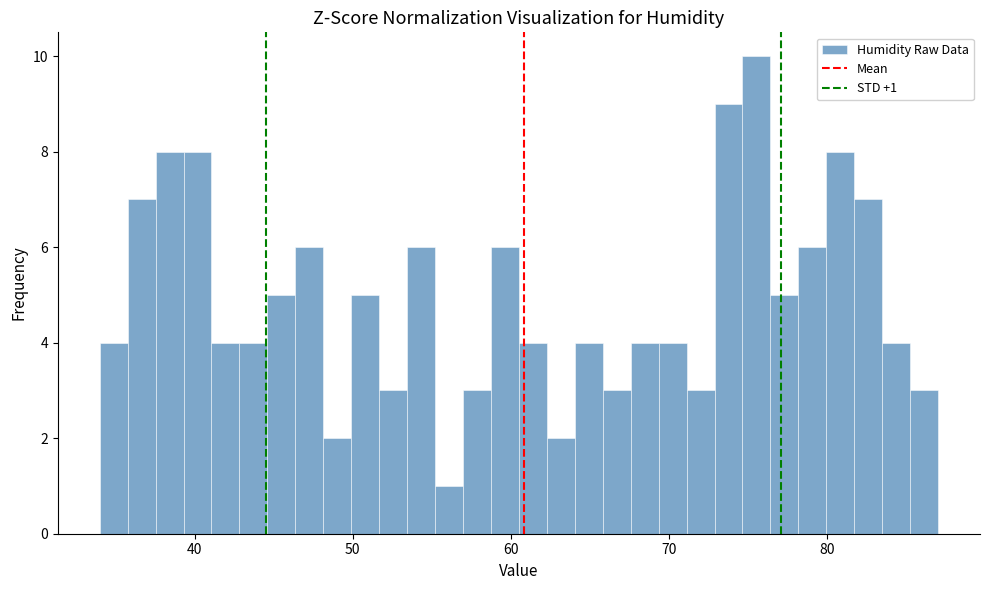

Read against the x-axis, roughly where is the centre of the tallest bar?

76